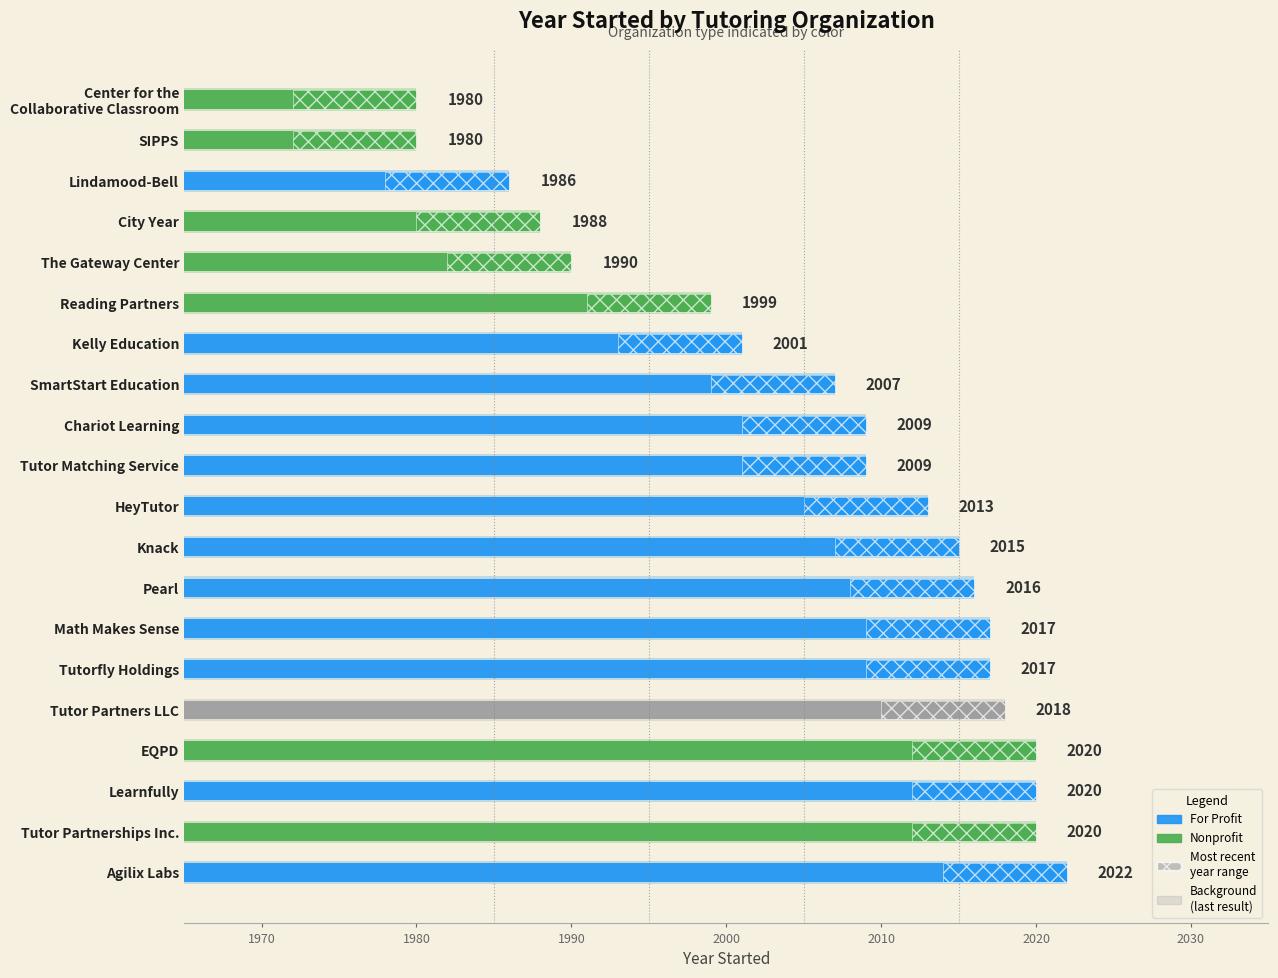

Is it true that the value at 14 is 521?

False